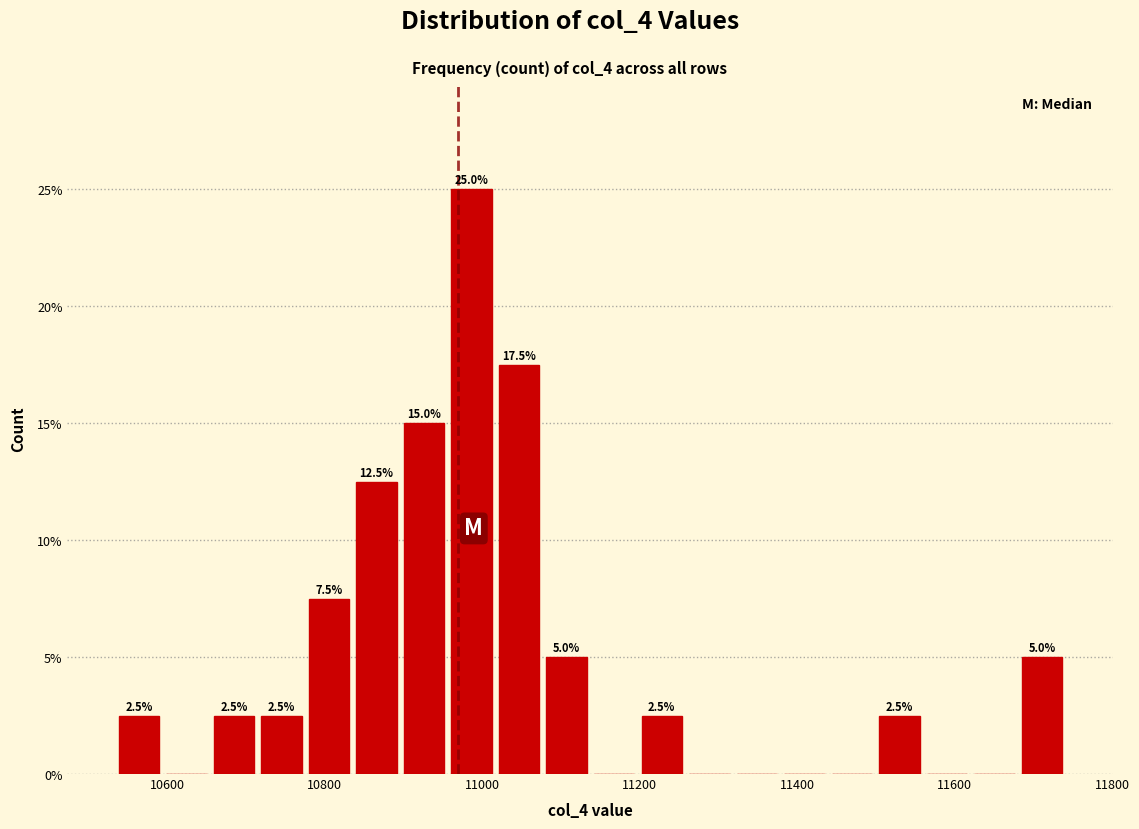

Read against the x-axis, roughly where is the centre of the tallest bar?

10980